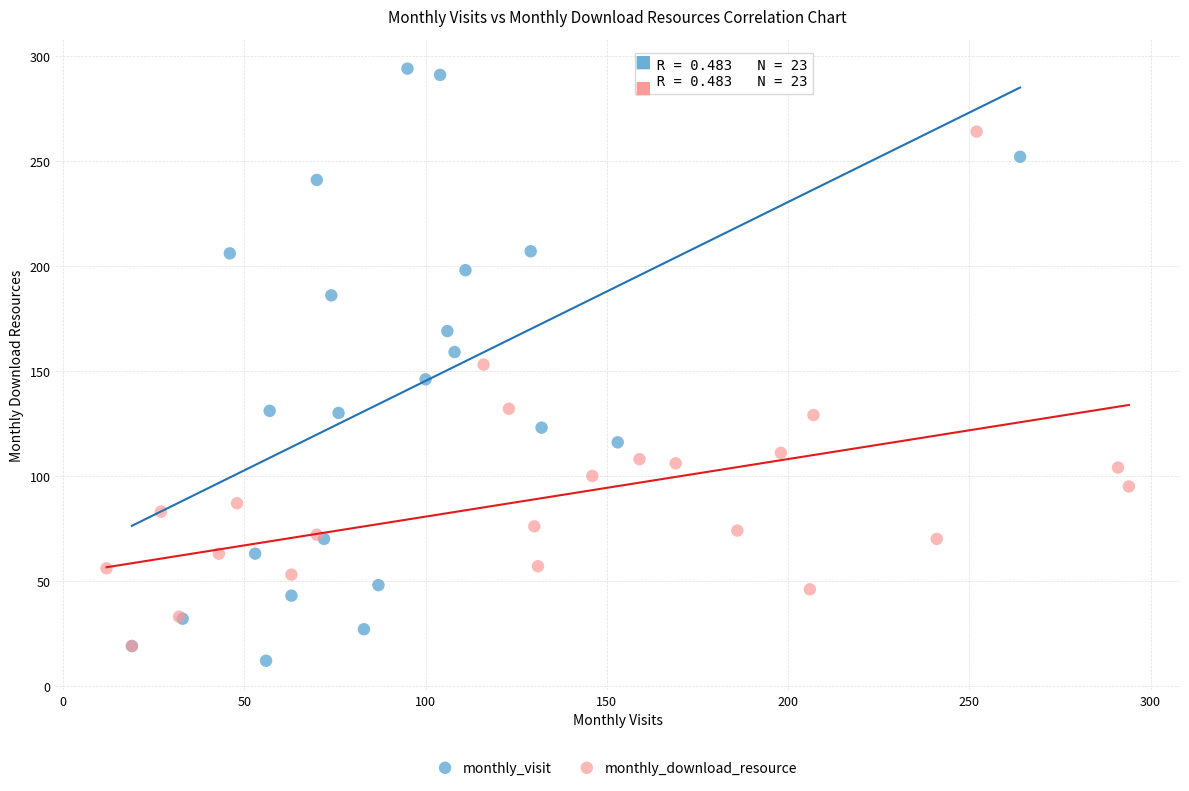

Which series has the widest spread of Y values?

monthly_visit